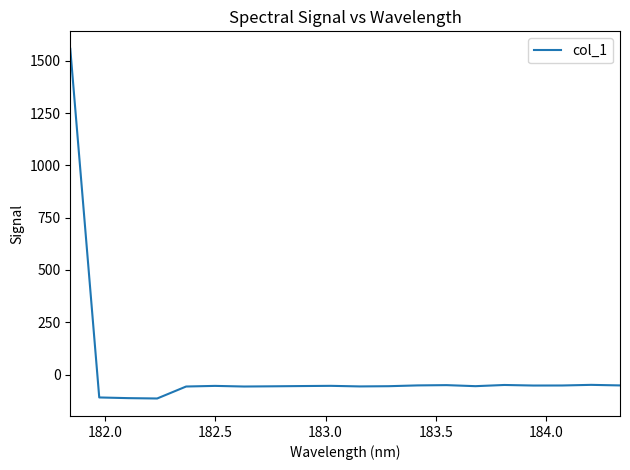

What is the maximum value shown in the chart?

1557.3